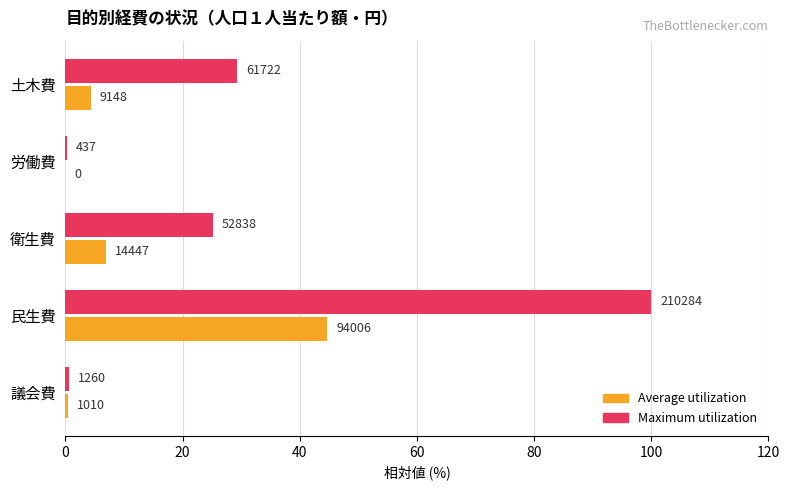

What are all the series names shown in the legend?

Average utilization, Maximum utilization